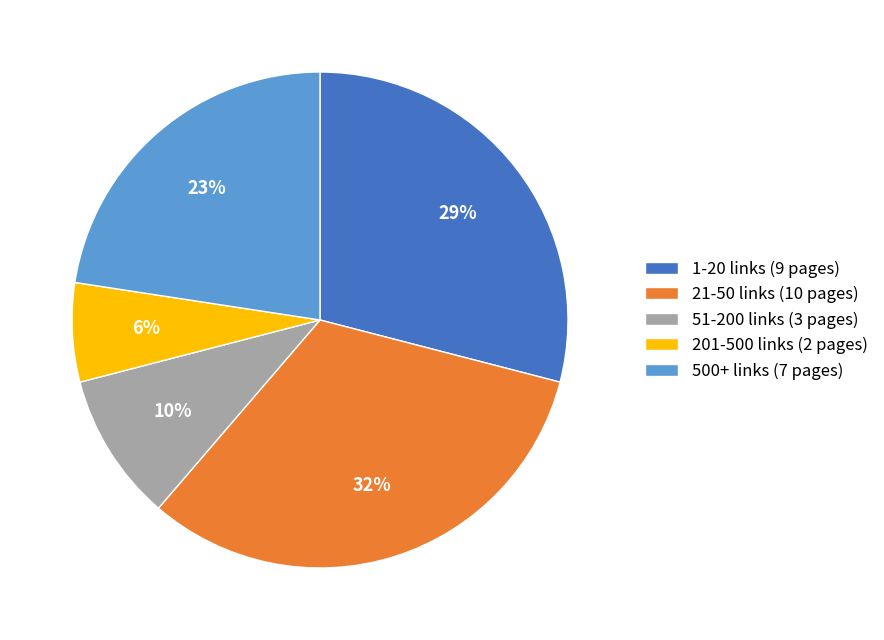

Is the sum of 1-20 links (9 pages) and 201-500 links (2 pages) greater than half?

No